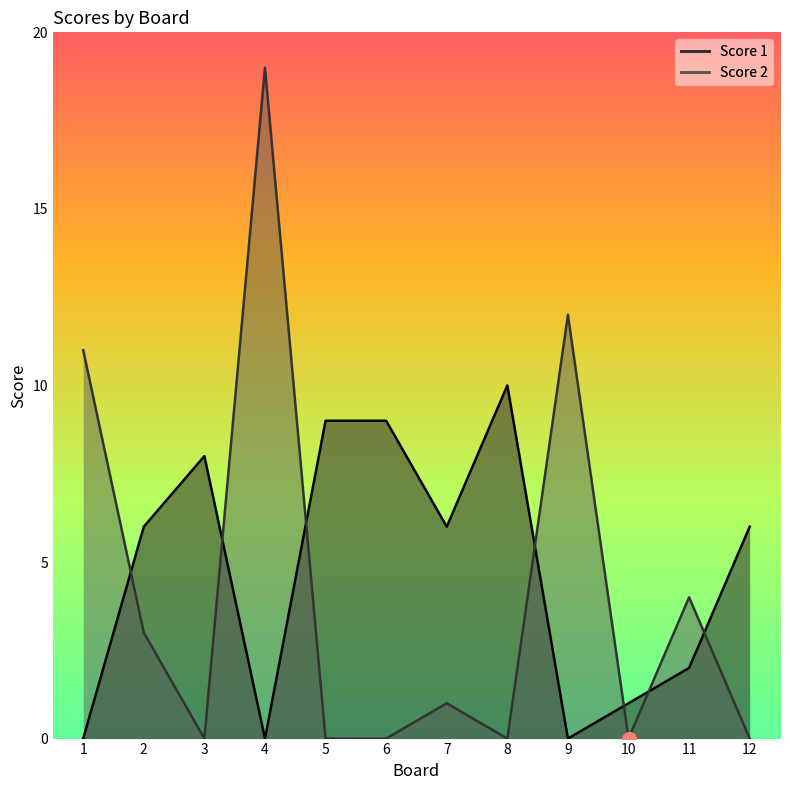

What is the total value across all series at 4?

19